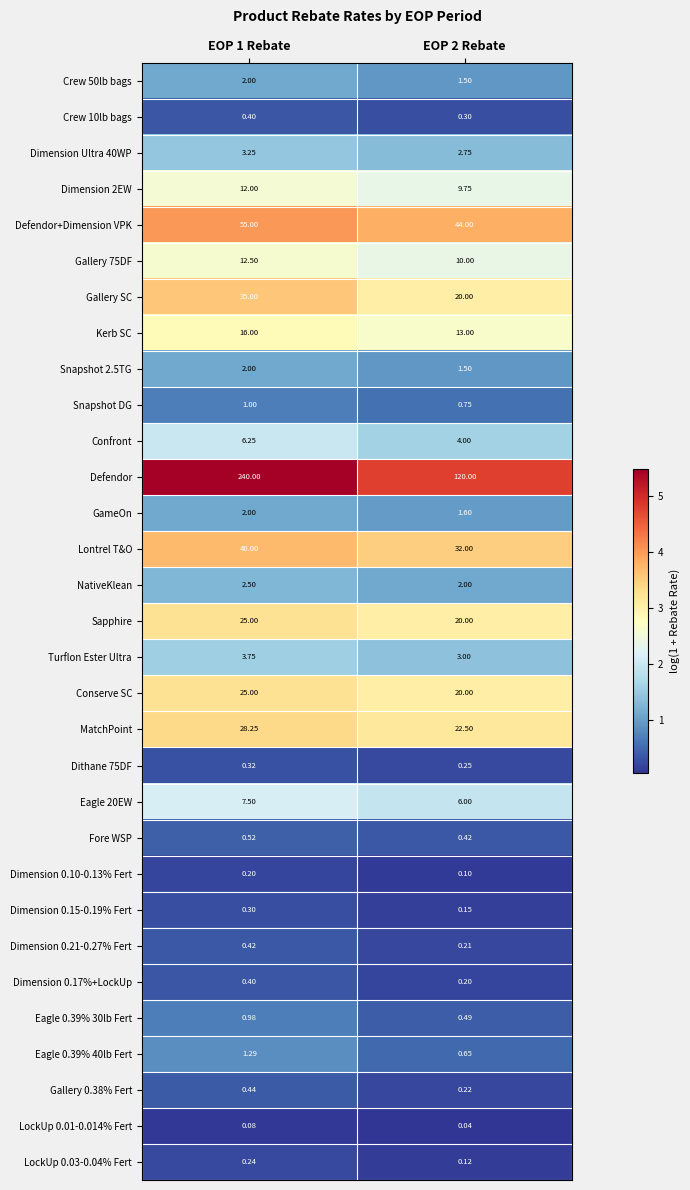

Which series has the largest range (max minus min)?

Defendor